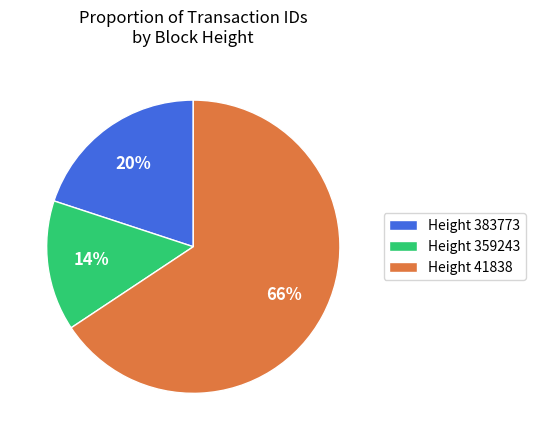

Rank the categories by value from lowest to highest.

Height 359243, Height 383773, Height 41838